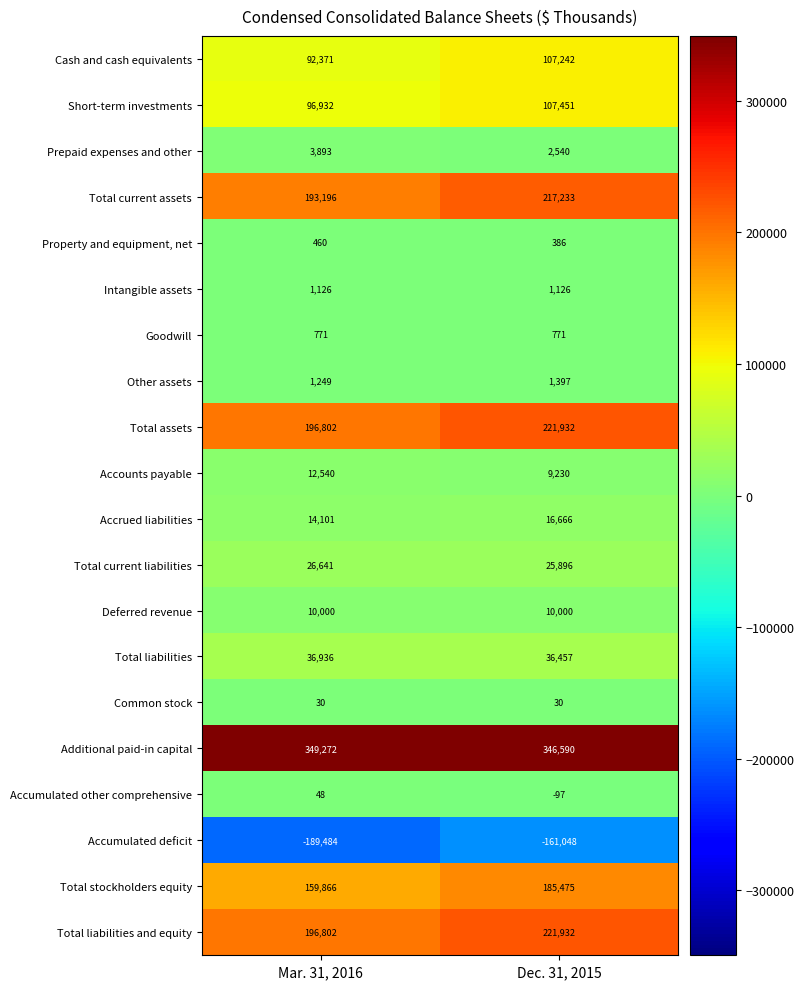

Rank the categories by Property and equipment, net value from highest to lowest.

Mar. 31, 2016, Dec. 31, 2015